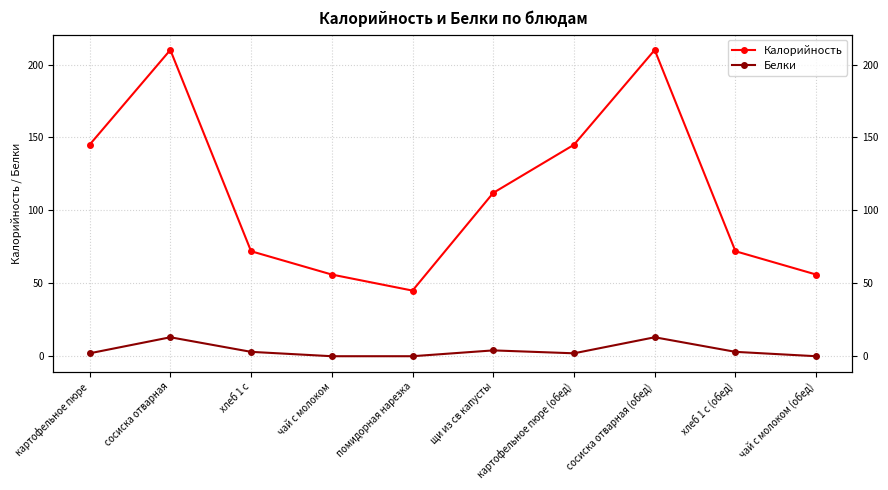

How many categories are shown in the chart?

10